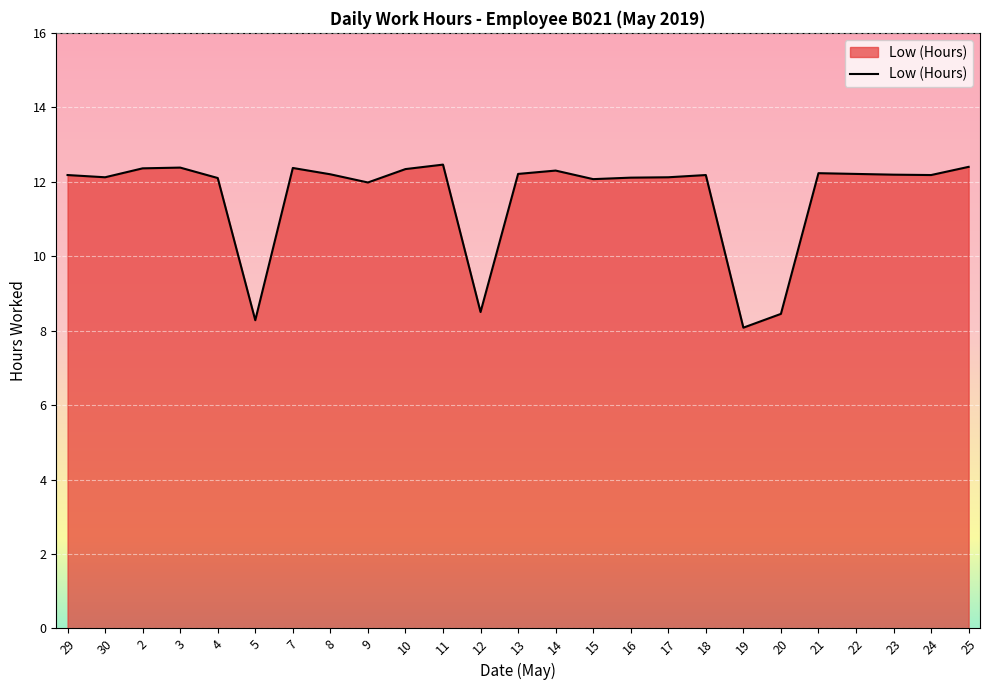

What is the approximate value at 3?

12.4